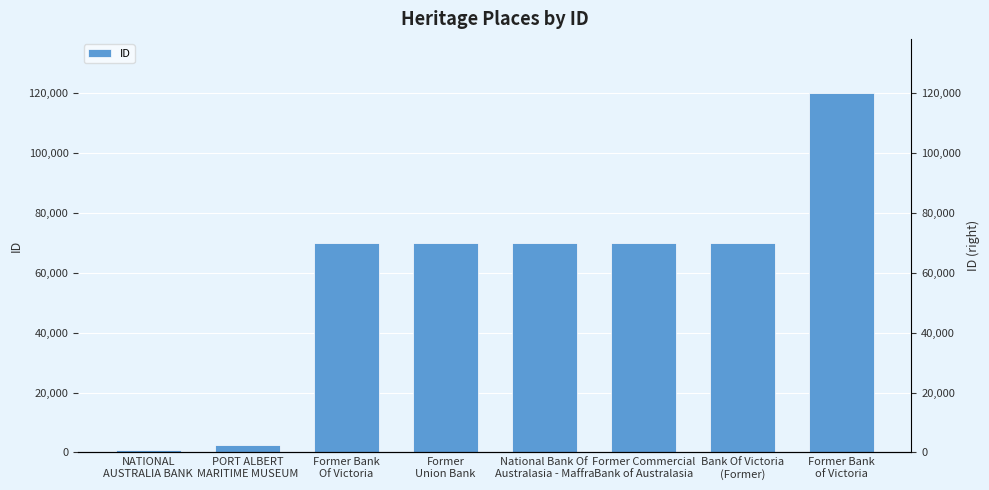

Count the number of categories in the chart.

8